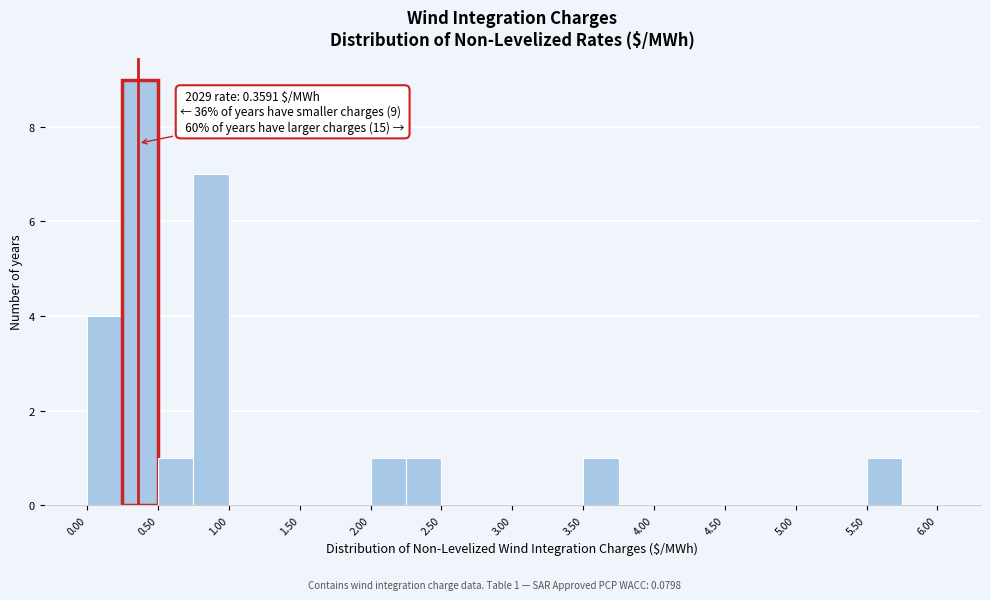

Over which range of the x-axis is the bar tallest?

0.25 to 0.50